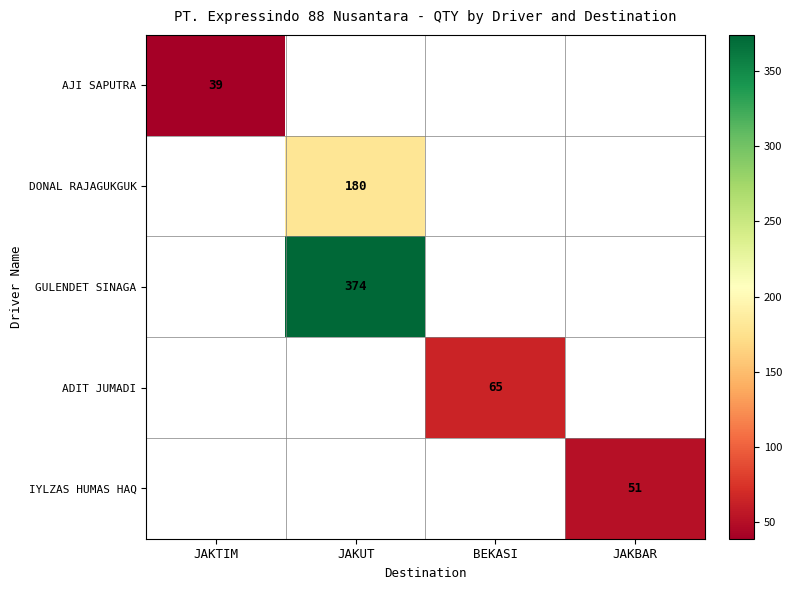

True or false: AJI SAPUTRA has a value of 26 at JAKTIM.

False